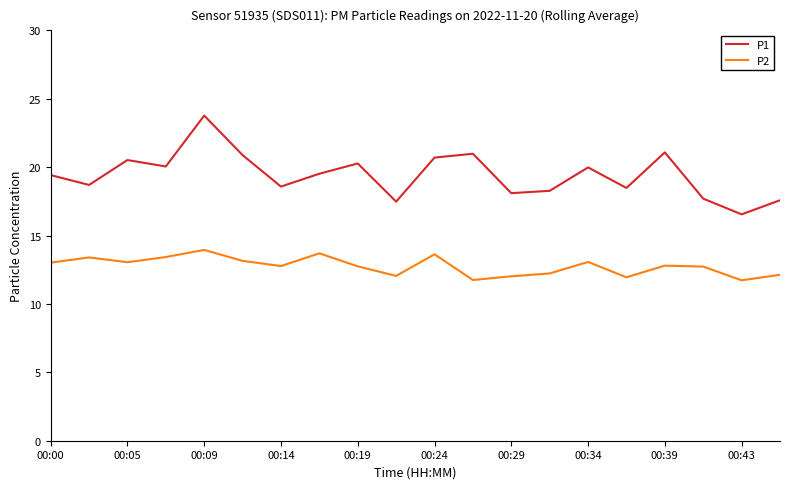

True or false: P2 and P1 intersect in this chart.

False